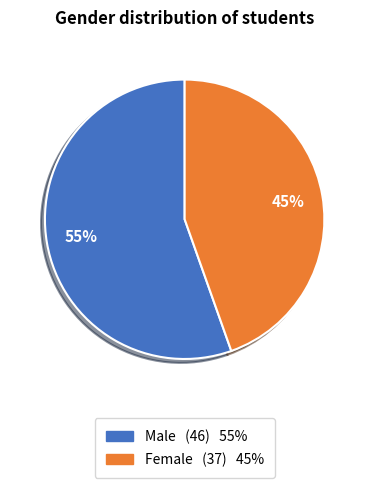

Combined, do Female and Male account for over 50%?

Yes